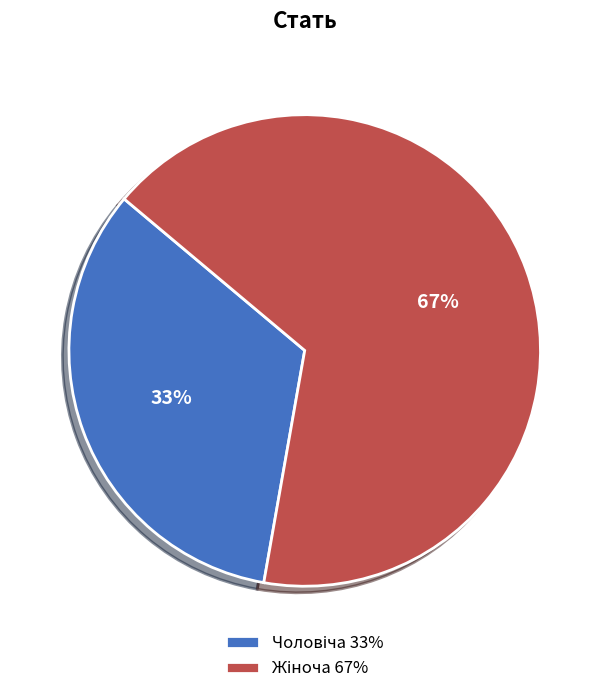

Does any single category account for the majority?

Yes